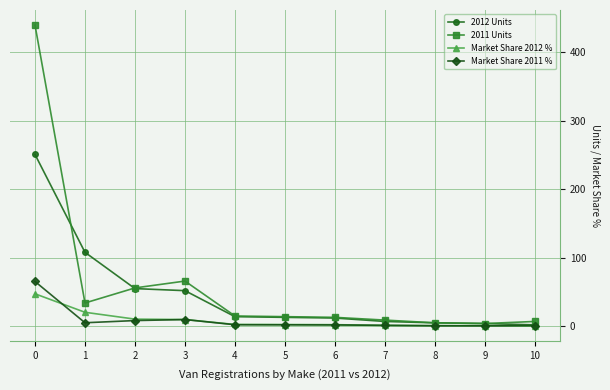

What is the spread (max minus min) of values at 9?

3.4